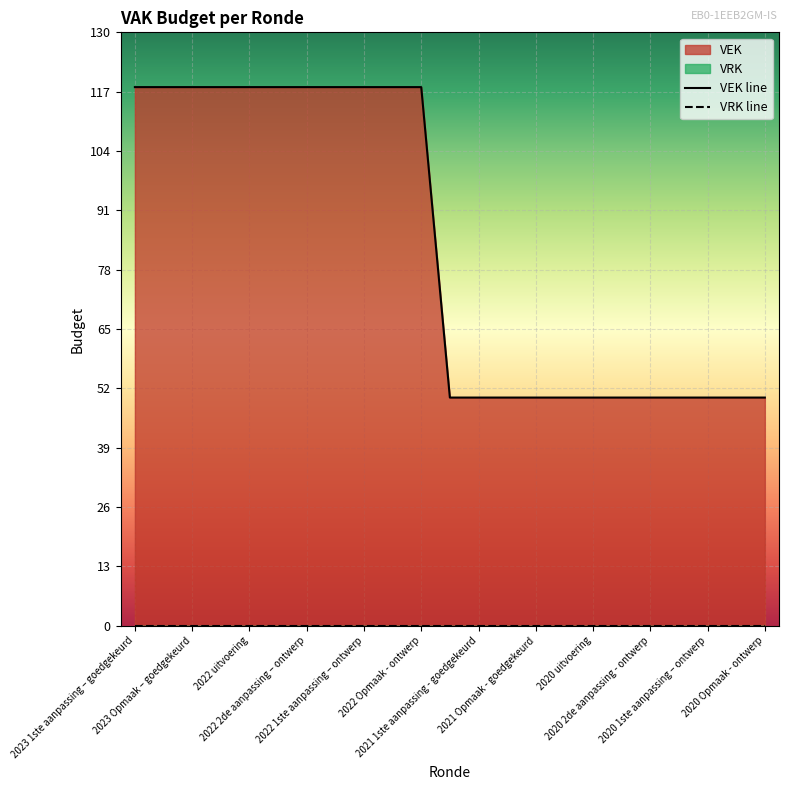

True or false: VEK line and VRK line intersect in this chart.

False